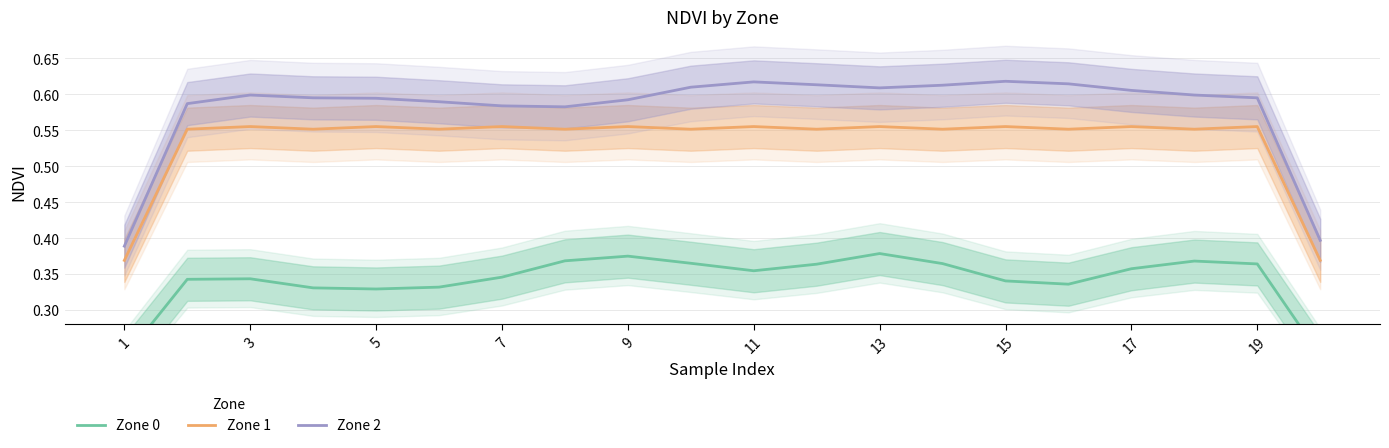

Count the Zone 2 values in the range 0 to 1.

20